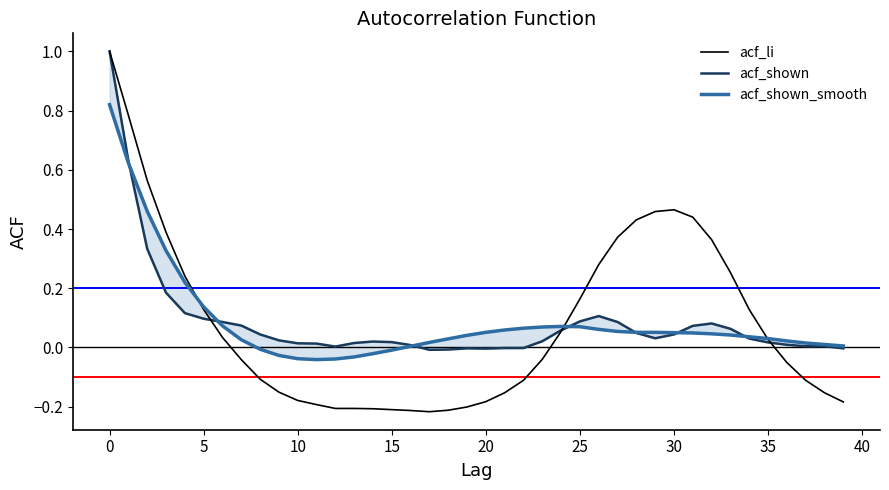

True or false: acf_shown_smooth has more than 2 interior local peaks.

False